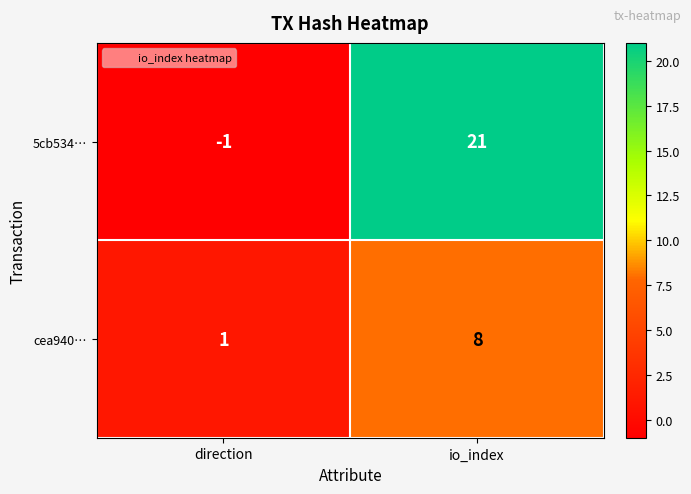

Reading left to right, transcribe all the data shown in this chart.

5cb534…: direction=-1	io_index=21
cea940…: direction=1	io_index=8